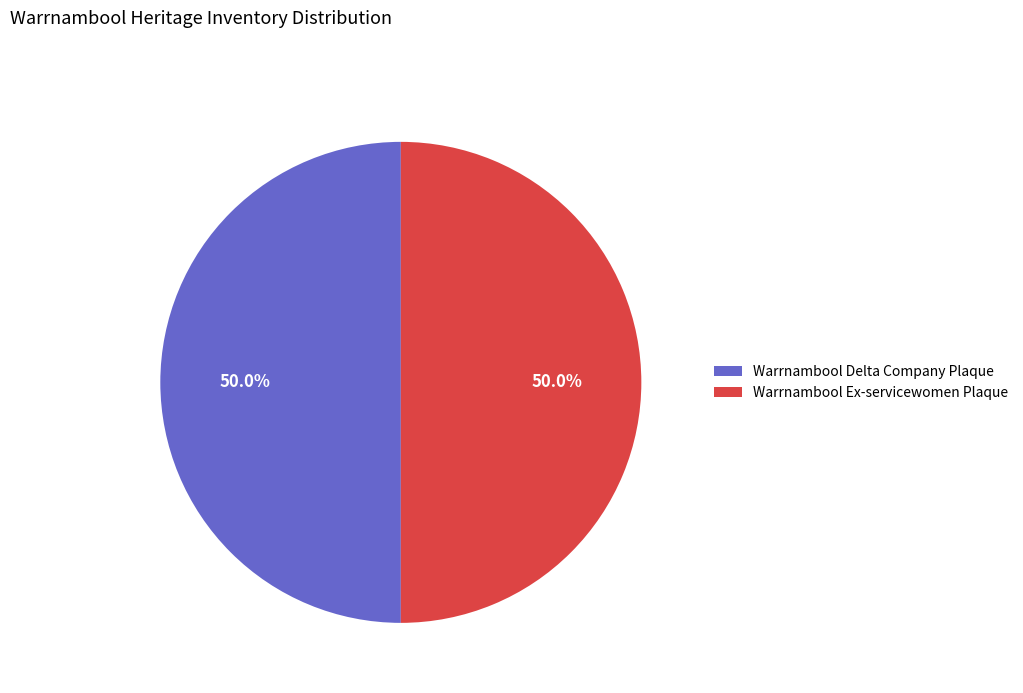

To the nearest percent, what percentage of the pie is Warrnambool Delta Company Plaque?

50%